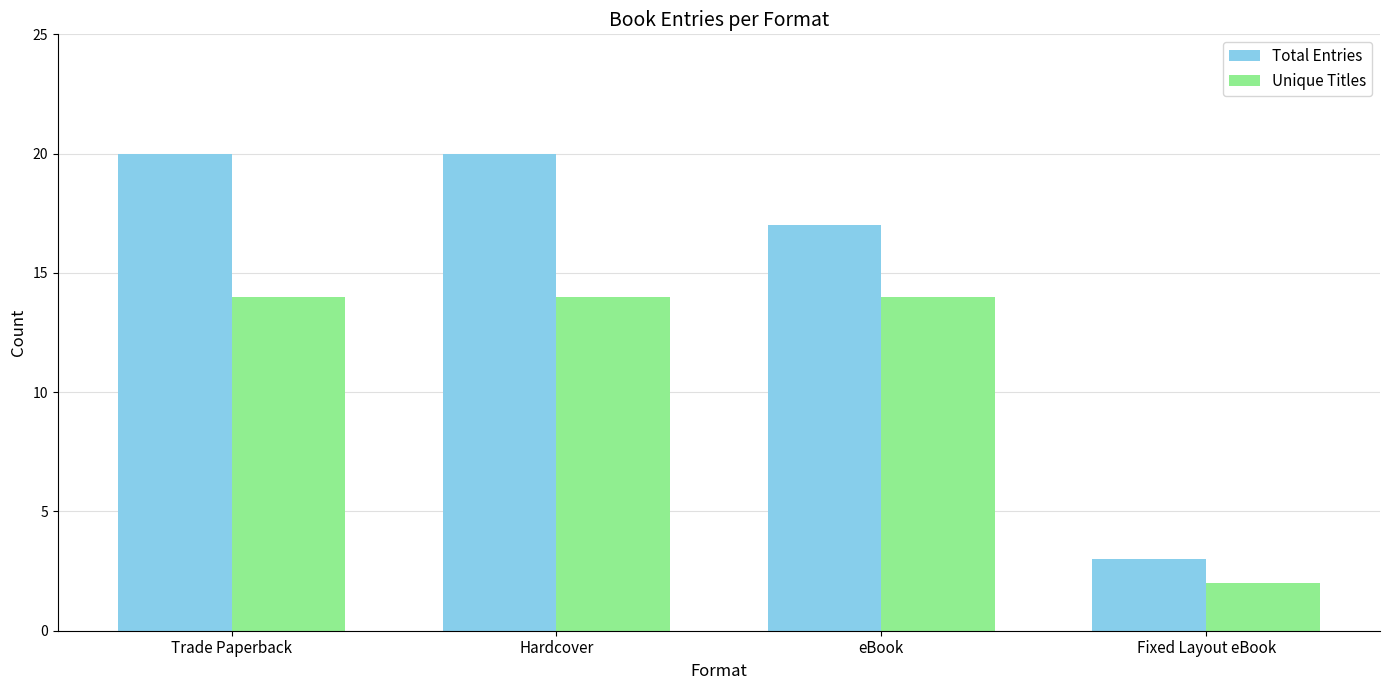

Rank the series by their maximum value, from lowest to highest.

Unique Titles, Total Entries